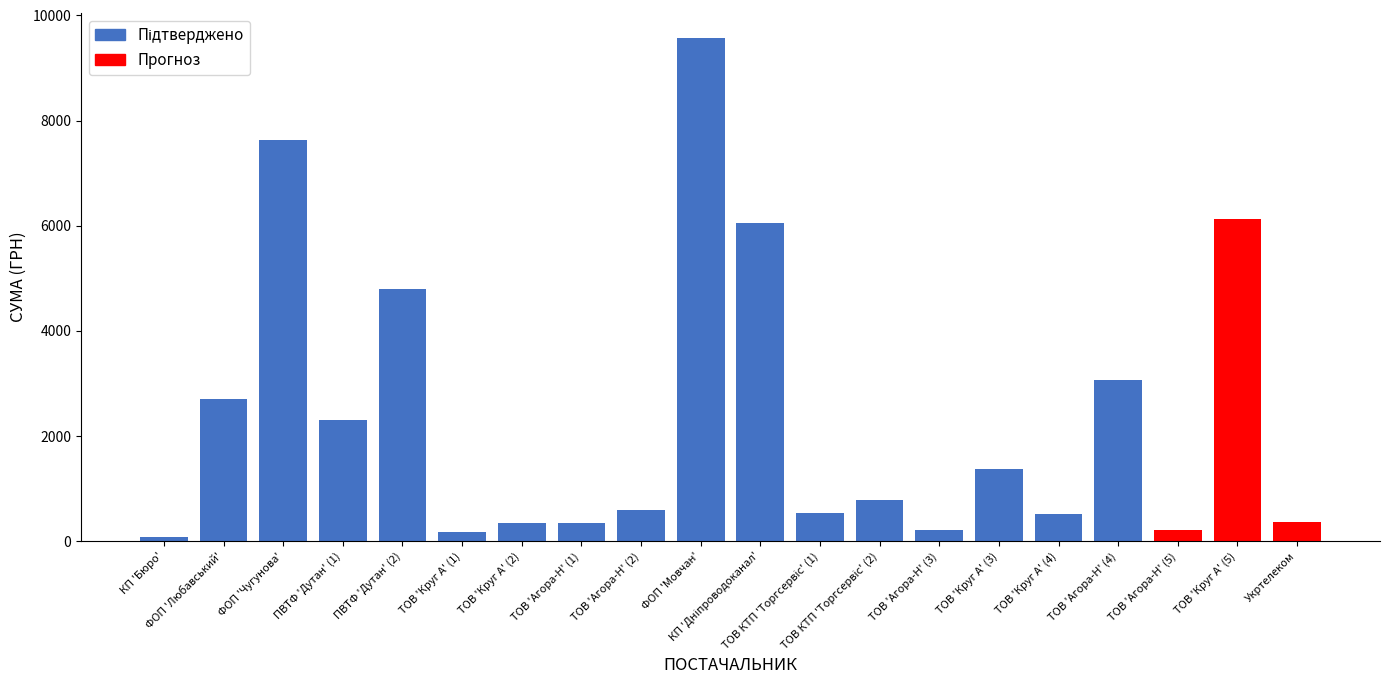

The value at ФОП 'Чугунова' is 7633.0. True or false?

True